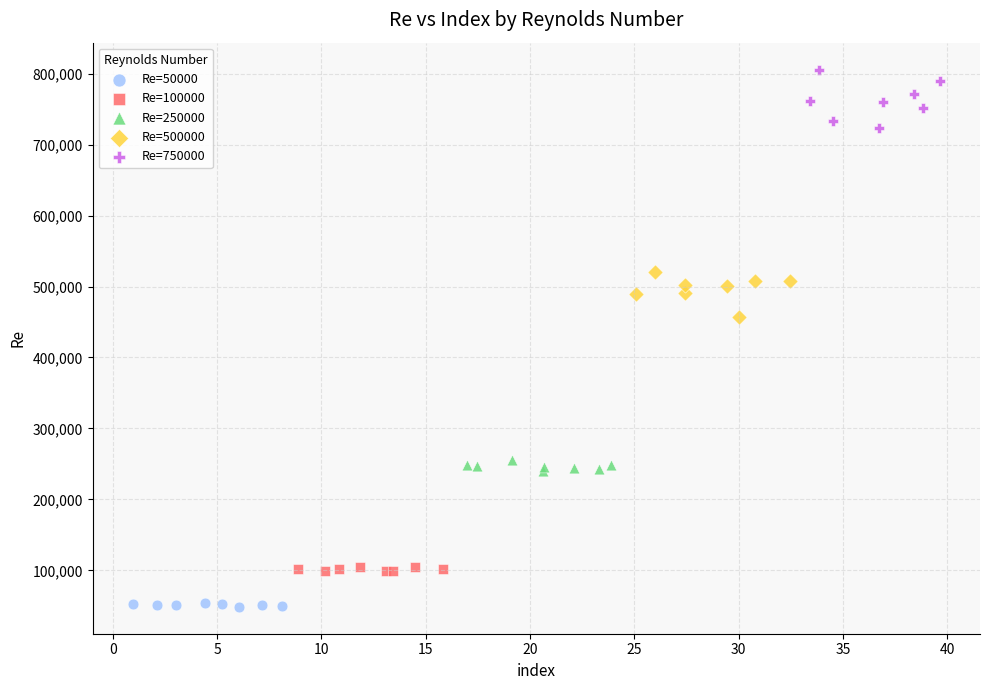

Which series reaches the minimum Y coordinate?

Re=50000